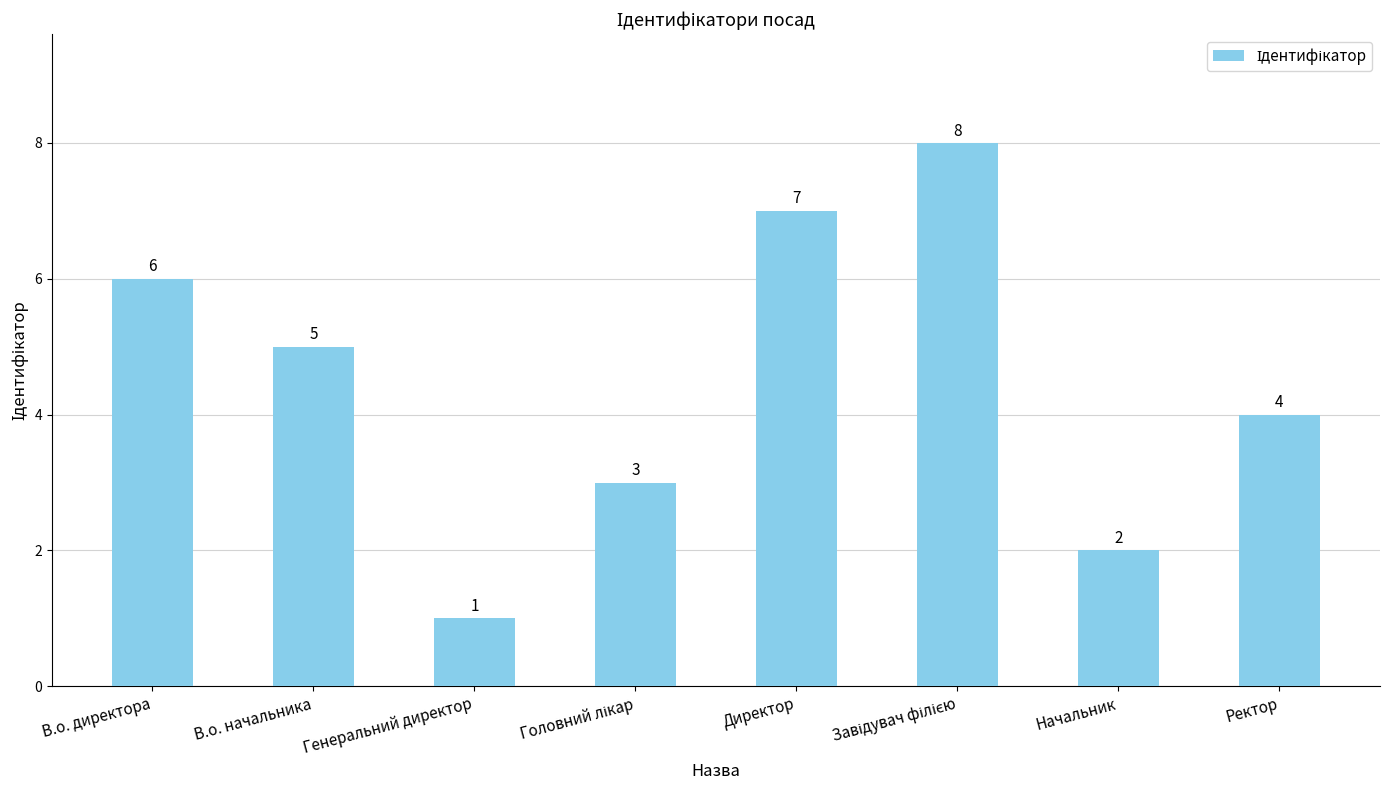

Which label corresponds to the smallest value in the chart?

Генеральний директор